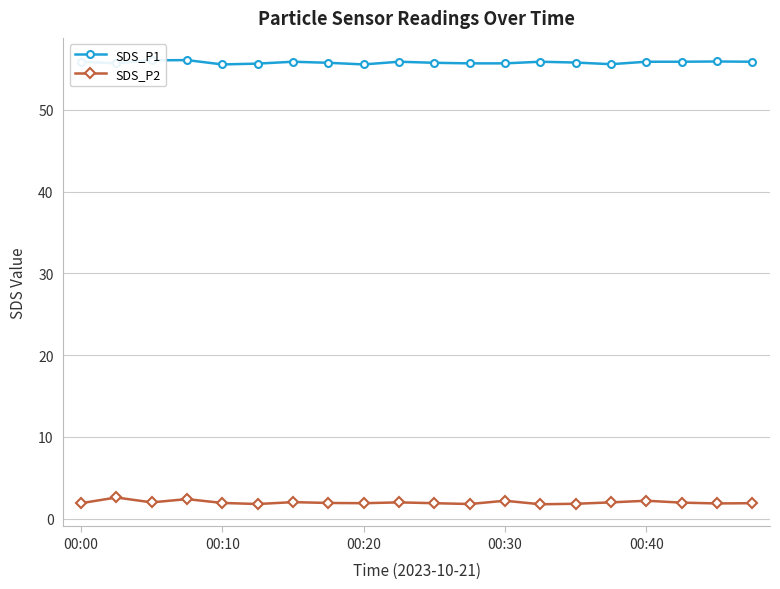

What is the difference between the second highest and second lowest values in the SDS_P2 series?

0.6